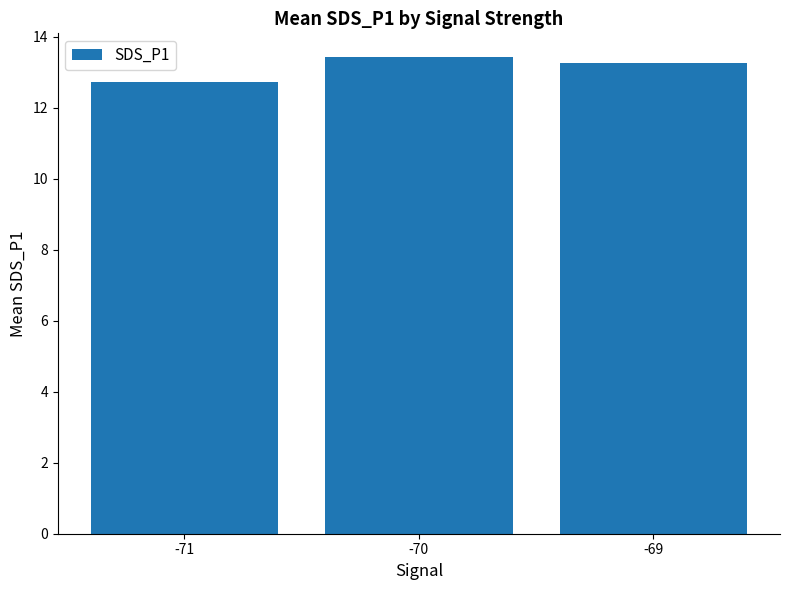

How many data points are above 13?

2